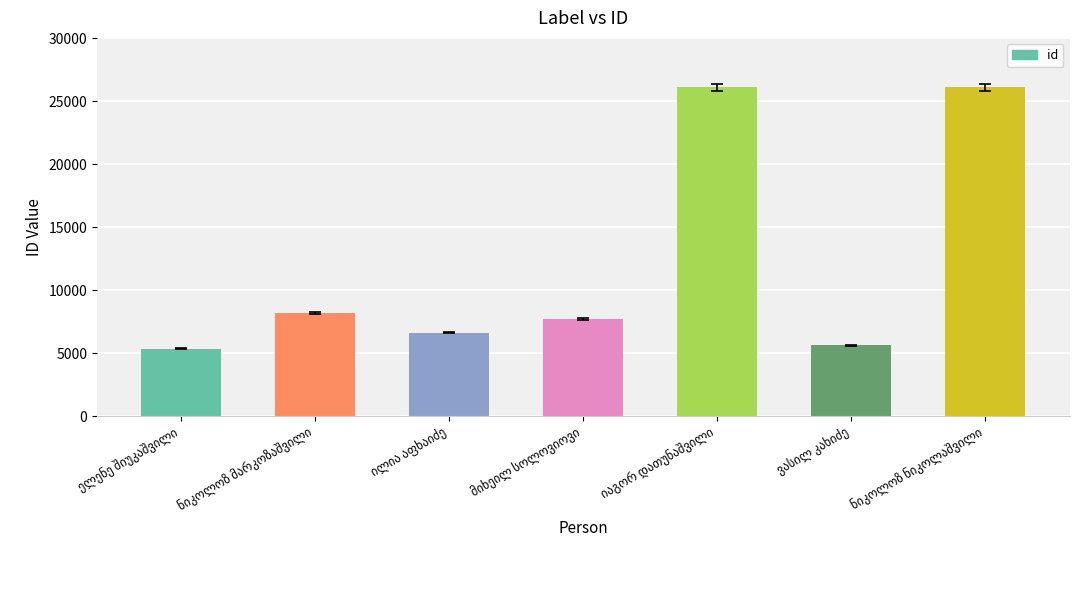

What is the sum of all values?

85764